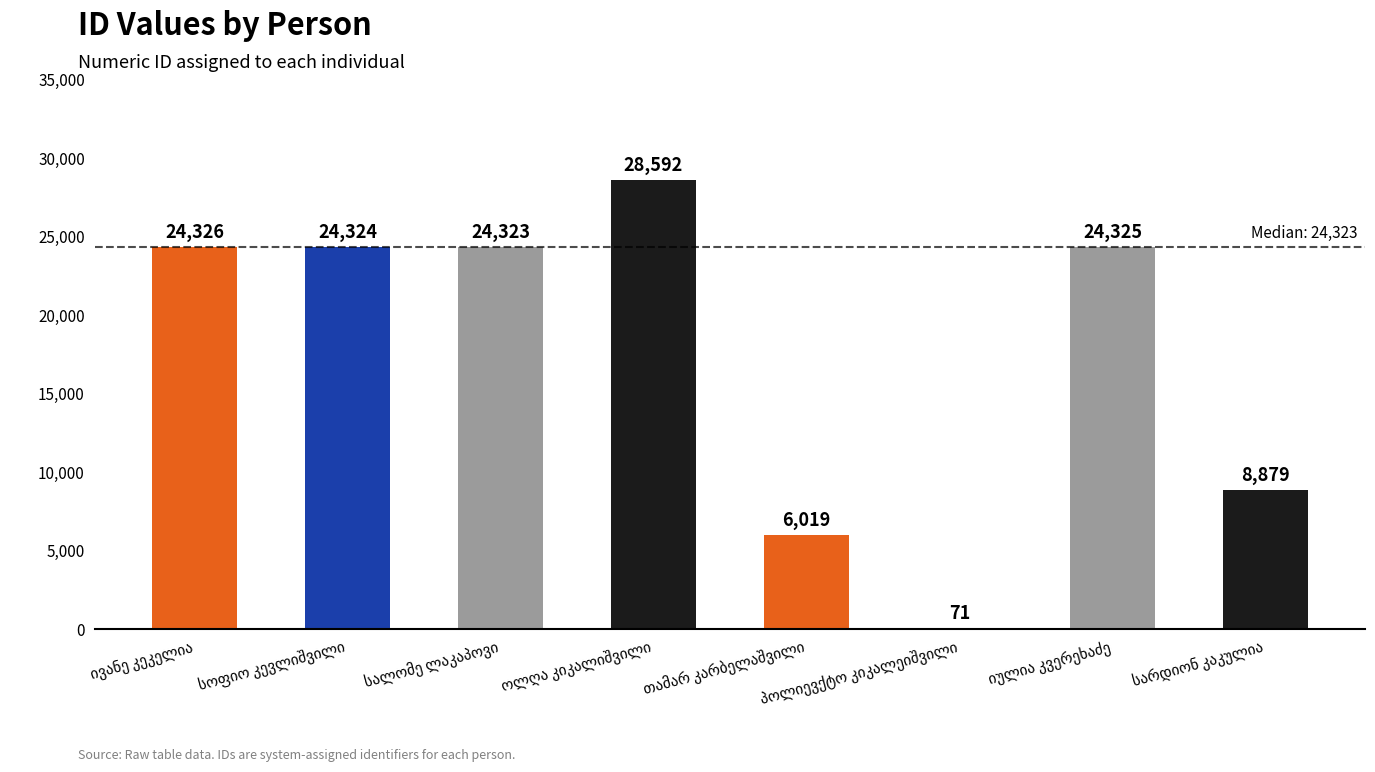

What is the maximum value shown in the chart?

28592